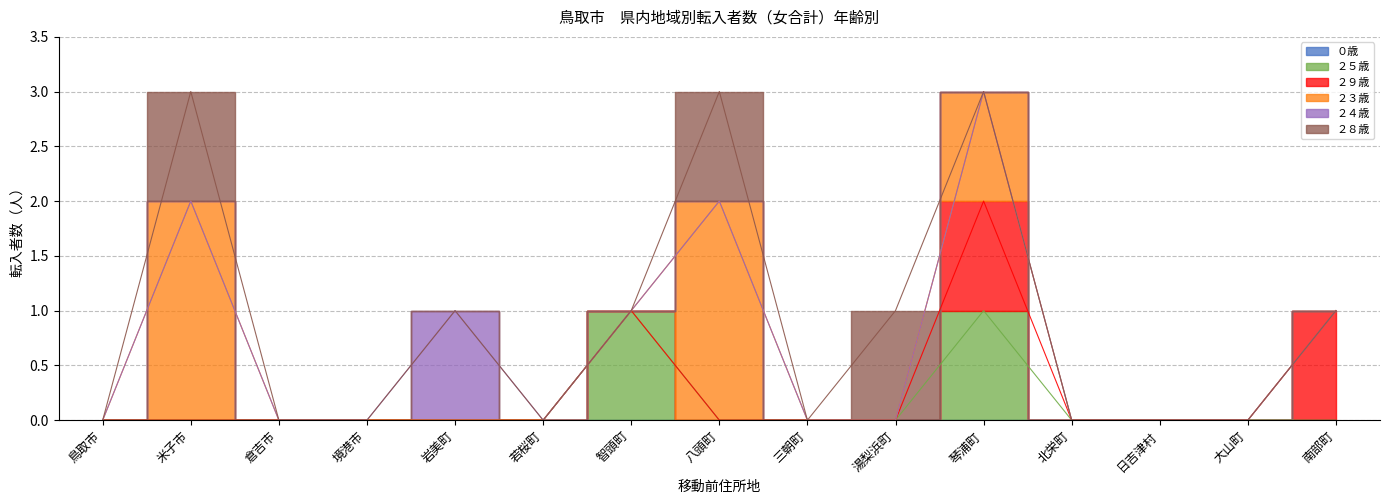

Is this an area chart (filled region under the line)?

No